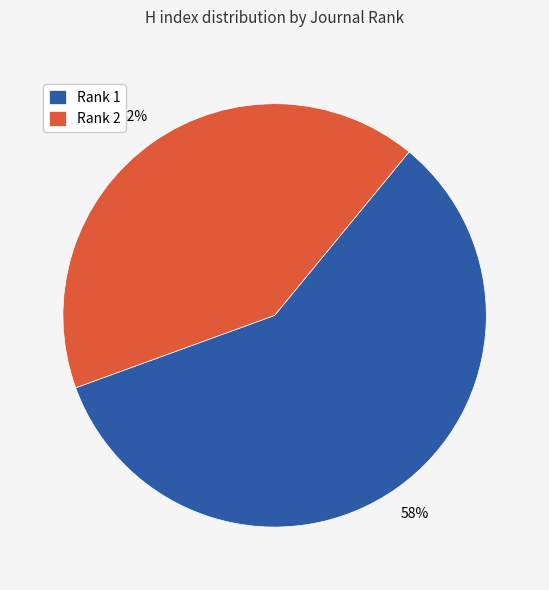

The Rank 1 slice represents 50% of the pie. True or false?

False